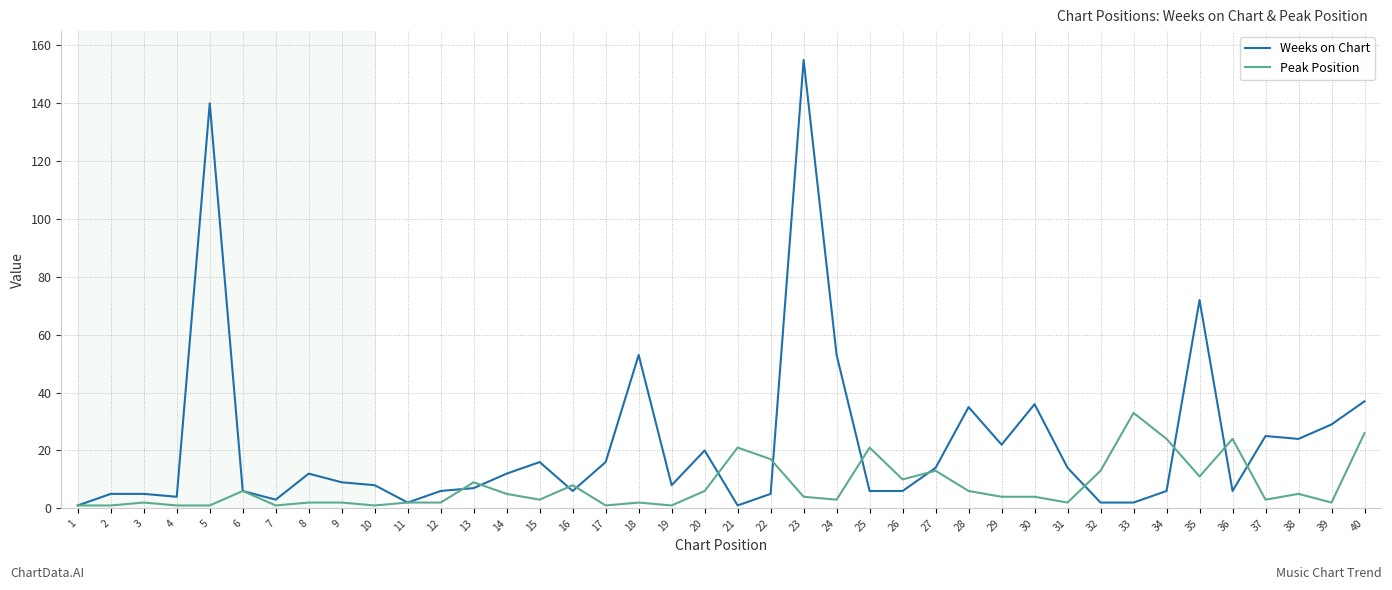

List the series in order of their peak value, lowest first.

Peak Position, Weeks on Chart